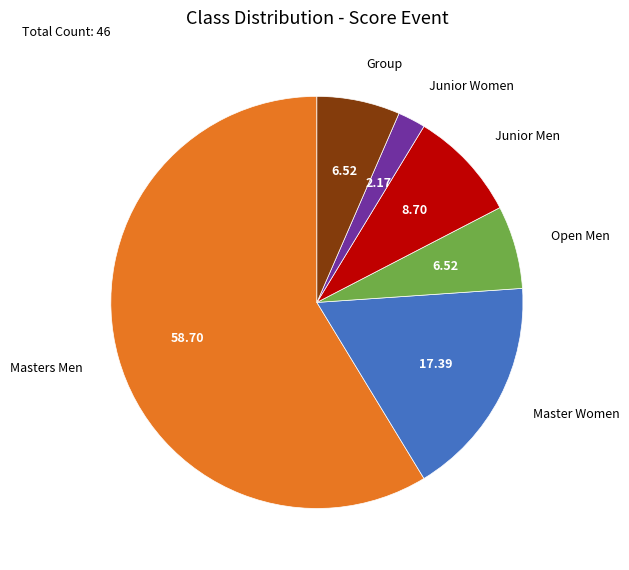

True or false: Masters Men accounts for 59% of the total.

True